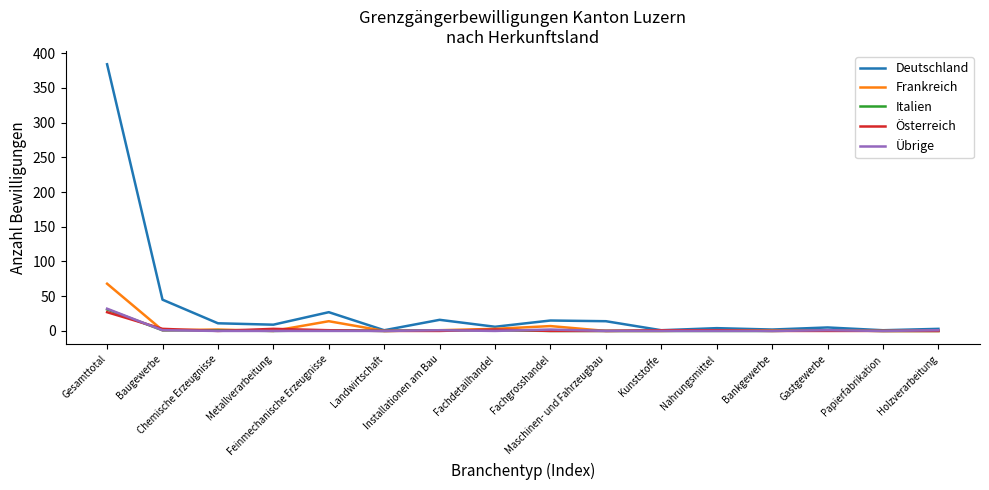

Which series has the largest total across all categories?

Deutschland